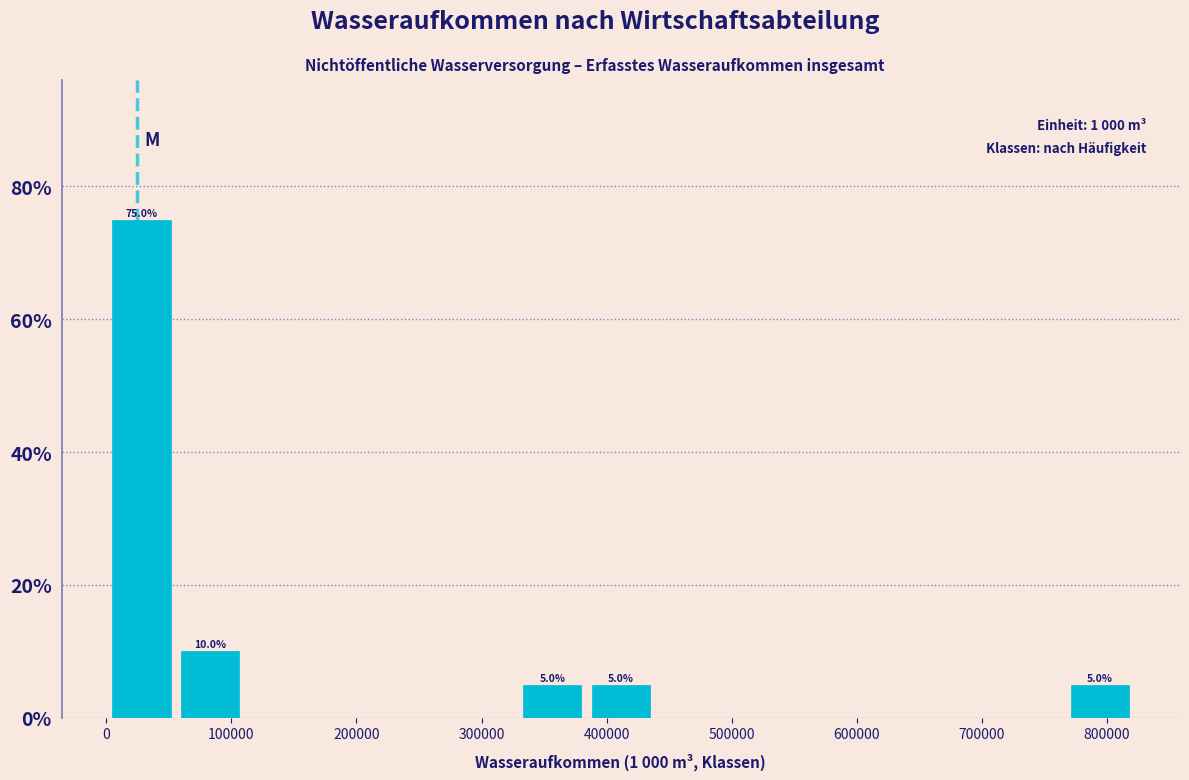

Which range on the x-axis has the tallest bar?

0 to 60000